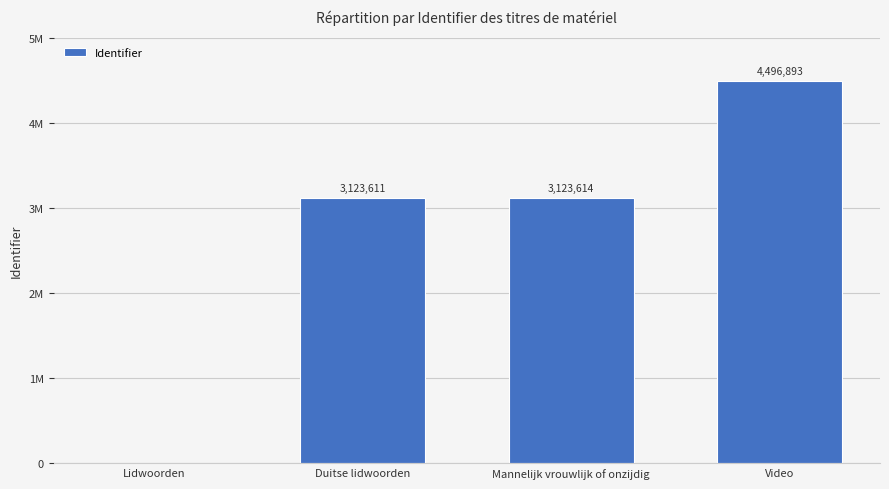

Which label corresponds to the largest value in the chart?

Video